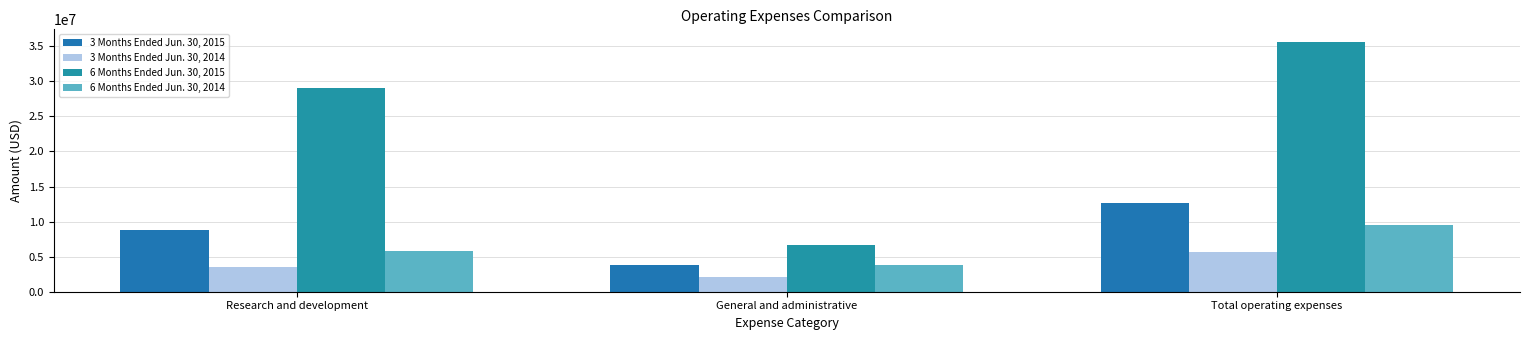

Reading left to right, extract all data points from this chart.

3 Months Ended Jun. 30, 2015: Research and development=8796443	General and administrative=3854634	Total operating expenses=12651077
3 Months Ended Jun. 30, 2014: Research and development=3575787	General and administrative=2038721	Total operating expenses=5614508
6 Months Ended Jun. 30, 2015: Research and development=29011889	General and administrative=6621091	Total operating expenses=35632980
6 Months Ended Jun. 30, 2014: Research and development=5758367	General and administrative=3800269	Total operating expenses=9558636